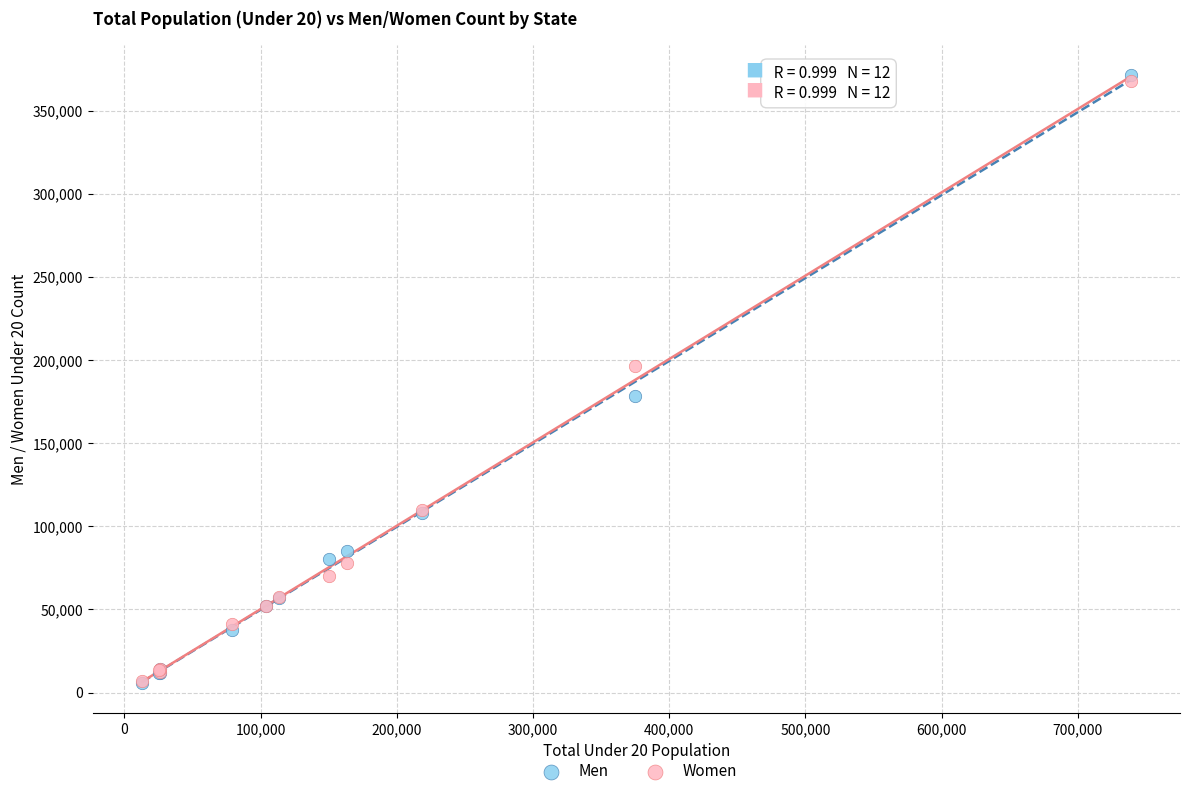

Which series has the largest Y range (max minus min)?

Men